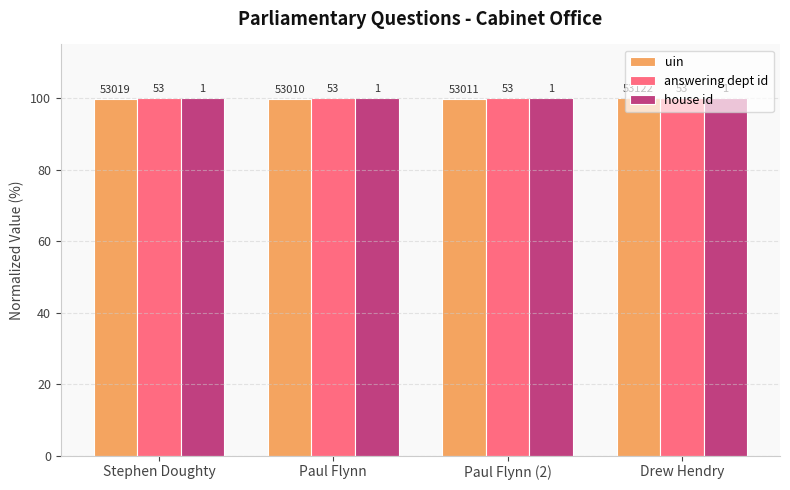

What is the difference between the uin values at Drew Hendry and Paul Flynn?

0.2